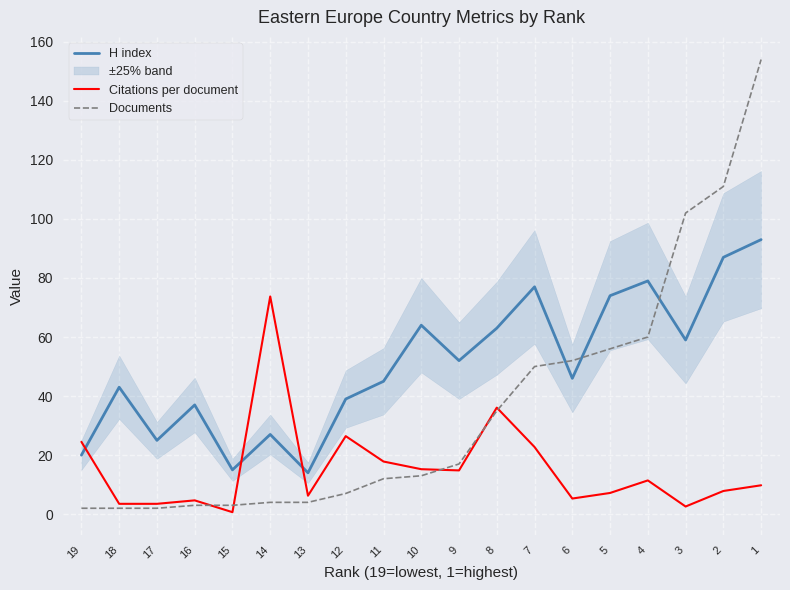

How many data points in Documents are less than 13?

9